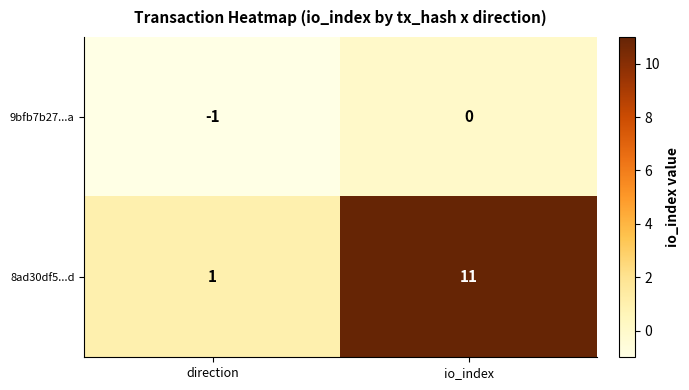

What is the maximum value shown in the chart?

11